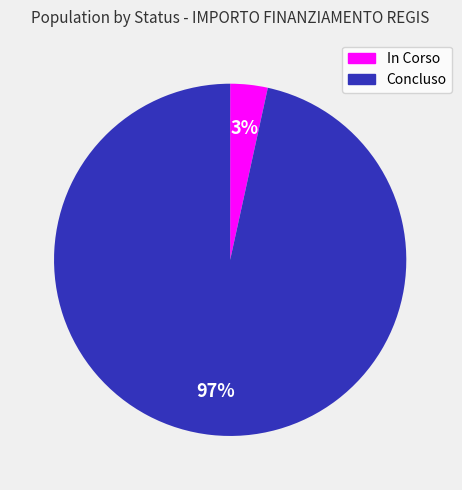

Which category has the smallest portion of the pie?

In Corso